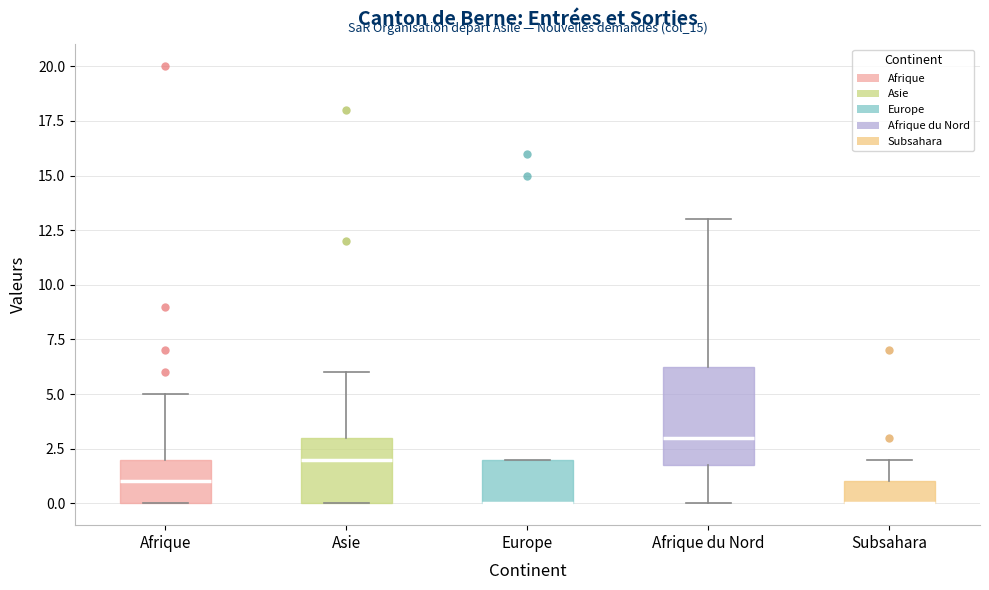

Where does the upper whisker of the box for Asie end on the y-axis? The values are not printed on the chart, so give them approximately, as read against the axis.

6.0